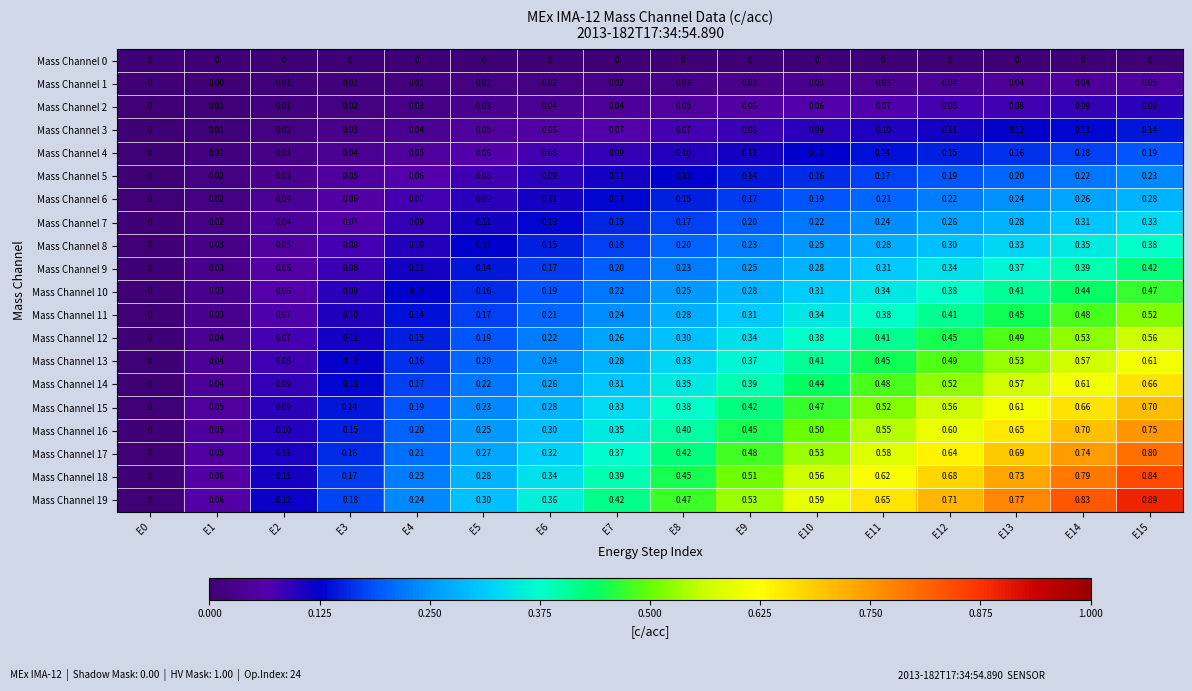

Which series has the largest range (max minus min)?

Mass Channel 19